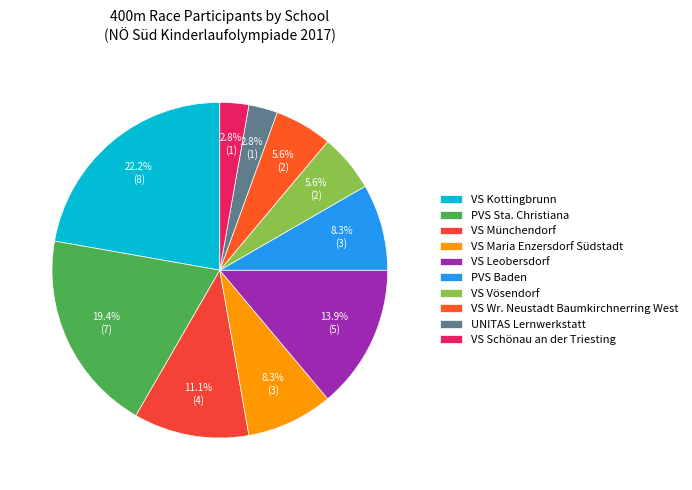

What is the largest slice in the pie chart?

VS Kottingbrunn